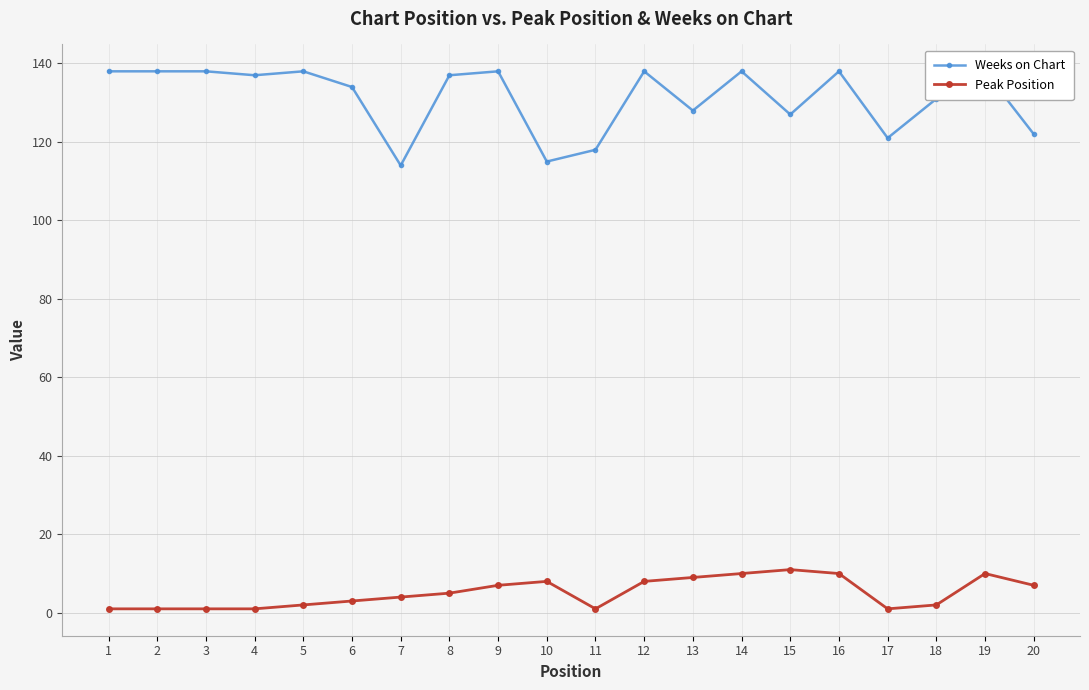

Is it true that Weeks on Chart equals 216 at 19?

False